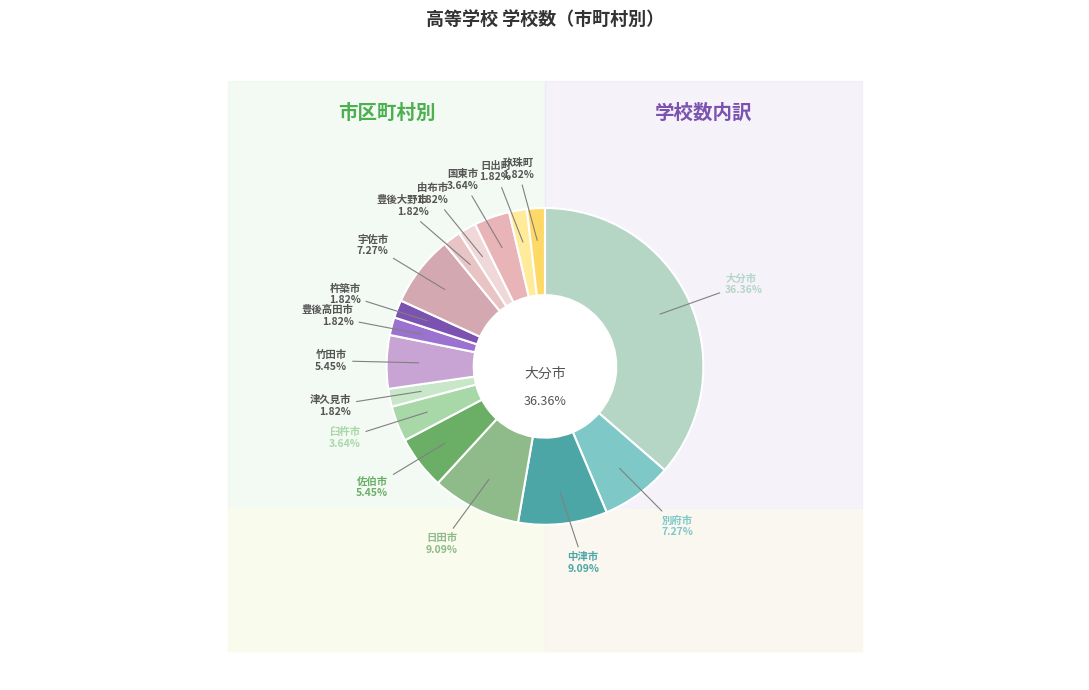

What percentage is NOT represented by 由布市?

98.2%